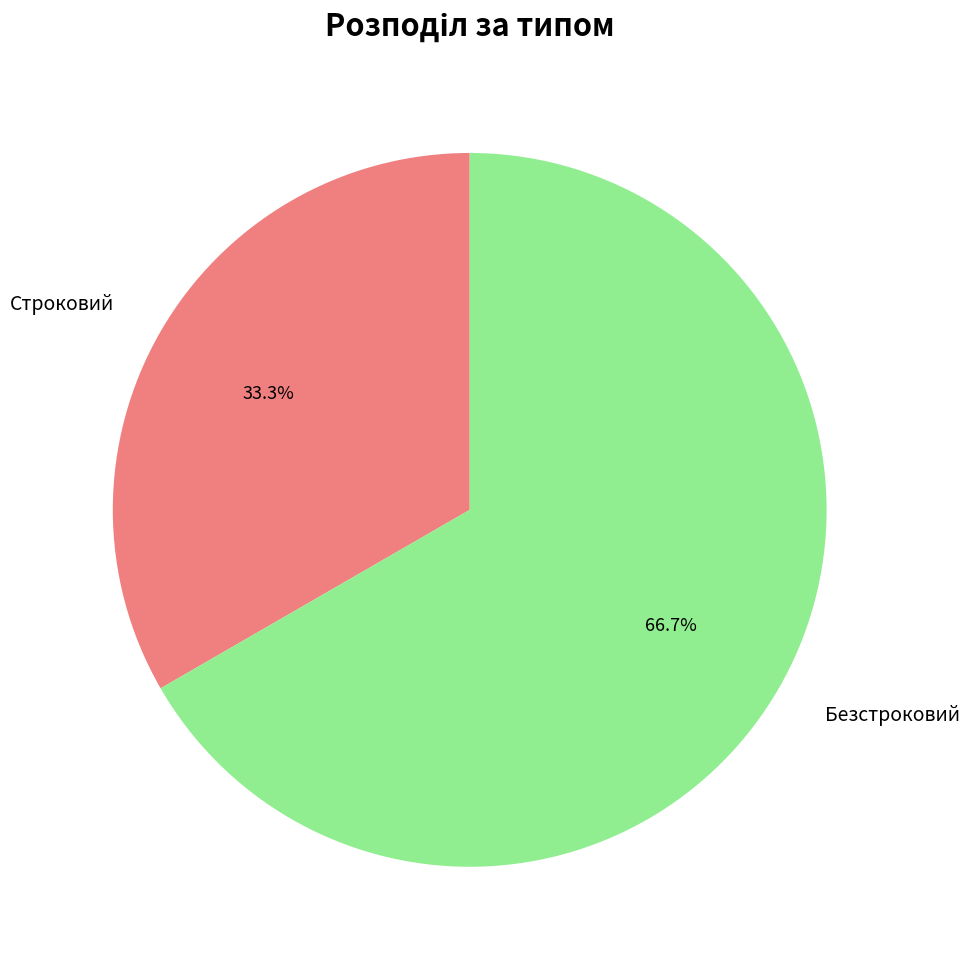

Does any single category account for the majority?

Yes